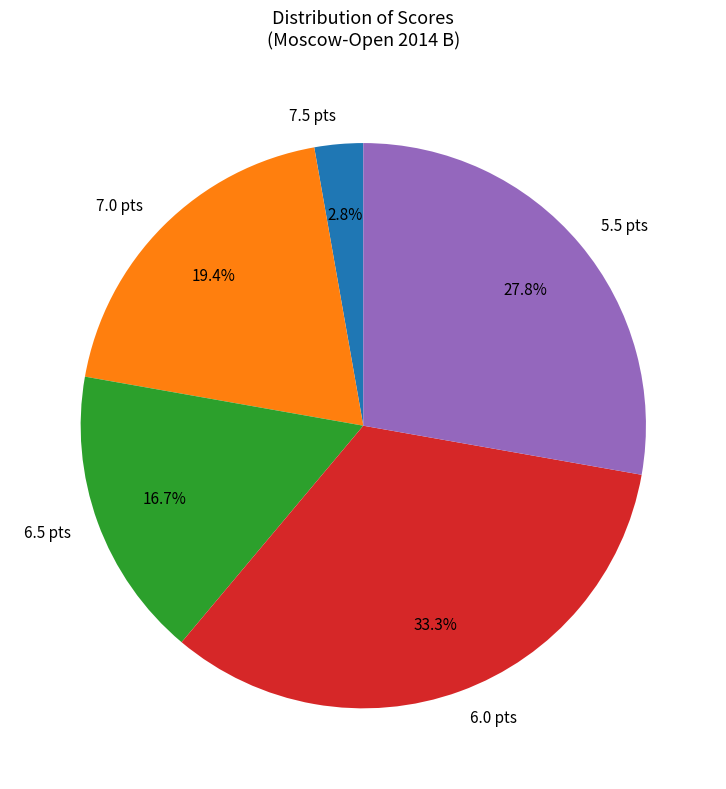

To the nearest percent, what is the difference between the largest and smallest slice percentages?

31%